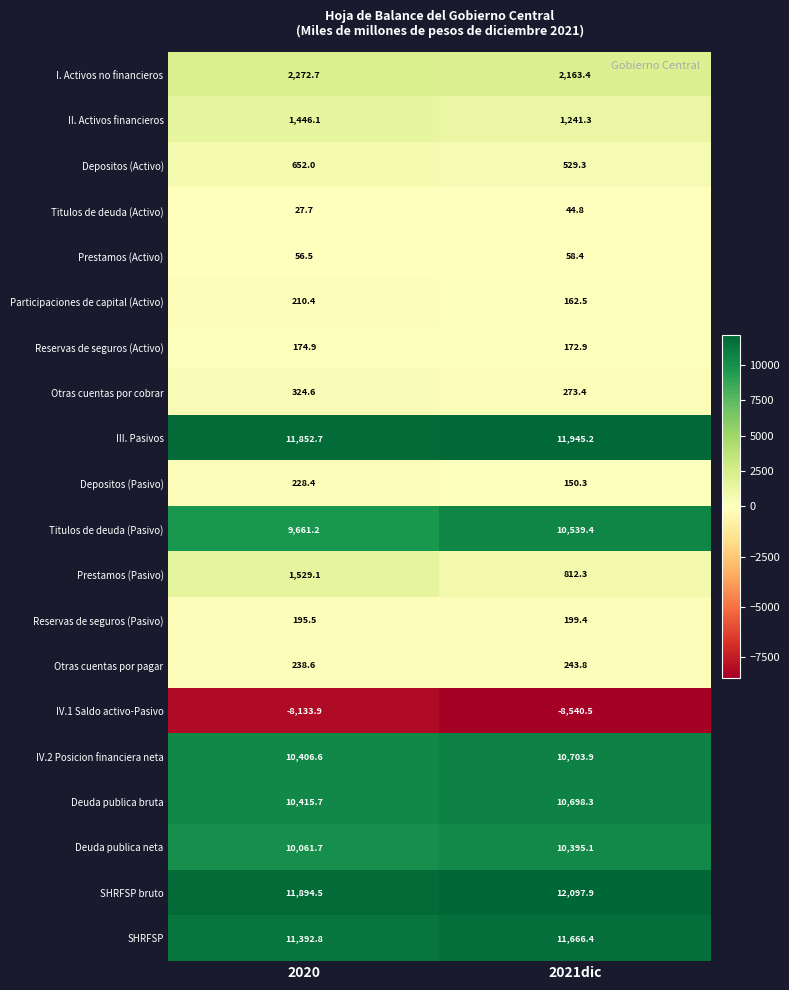

The value of IV.2 Posicion financiera neta at 2021dic is 16453.8. True or false?

False